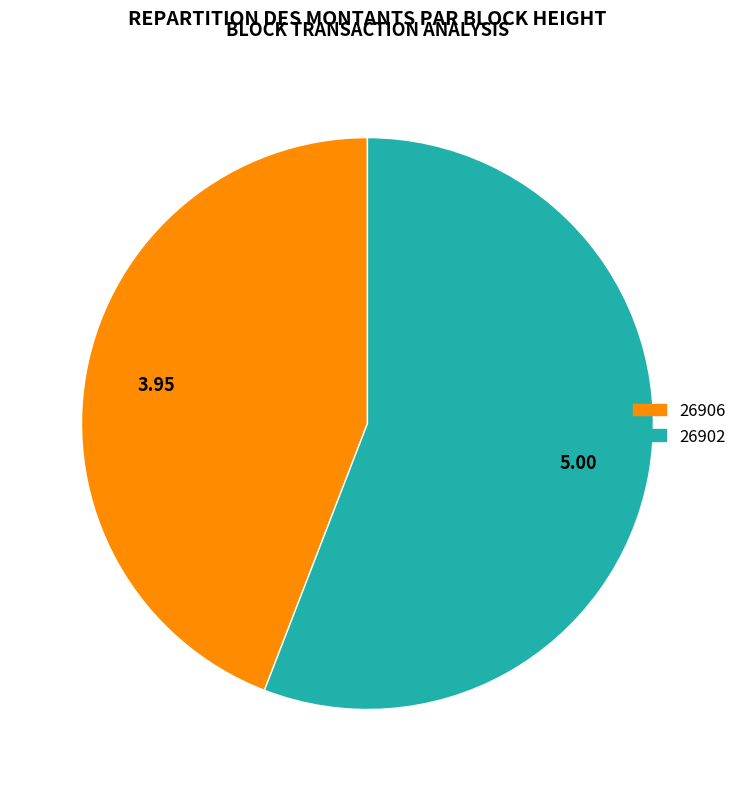

Which category has the smallest portion of the pie?

26906